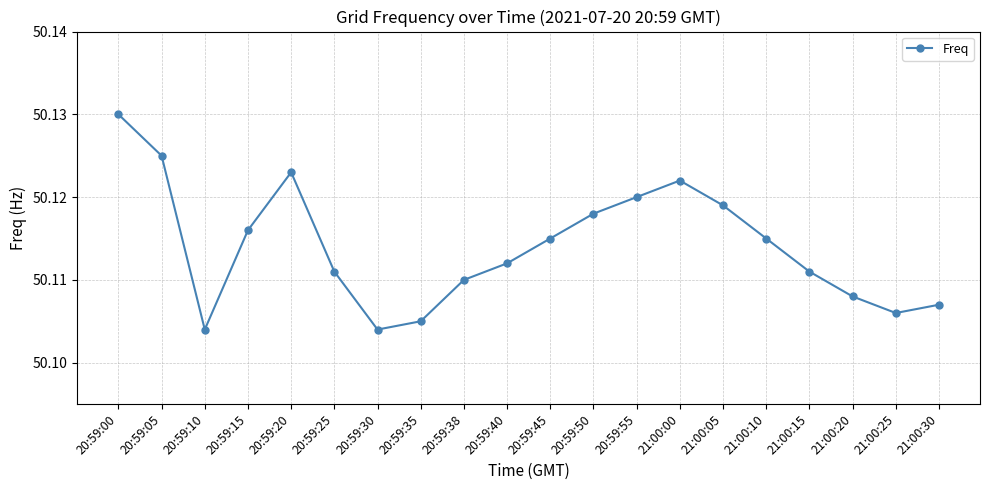

How many values are between 50 and 51?

20